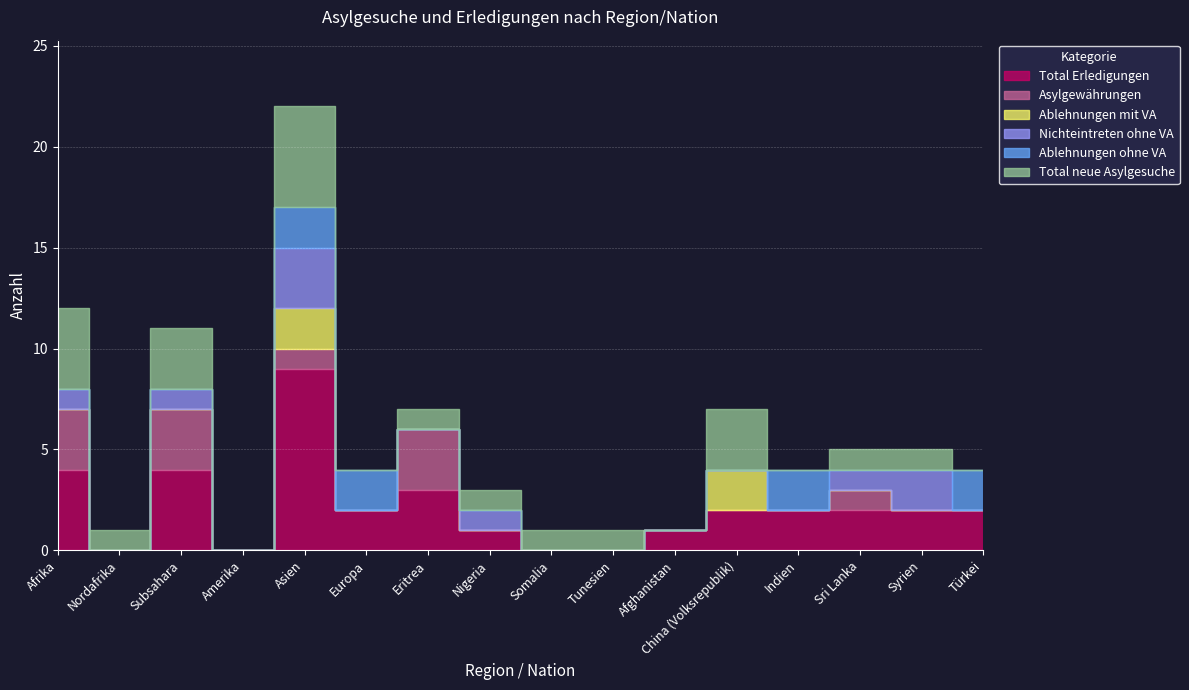

Read the Asylgewährungen value at Asien.

1